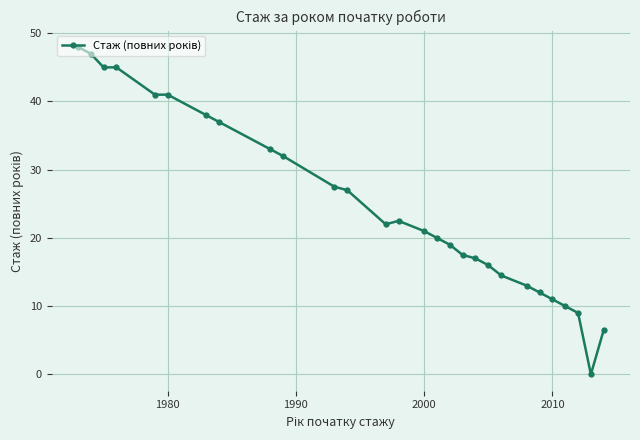

What is the maximum value shown in the chart?

48.0